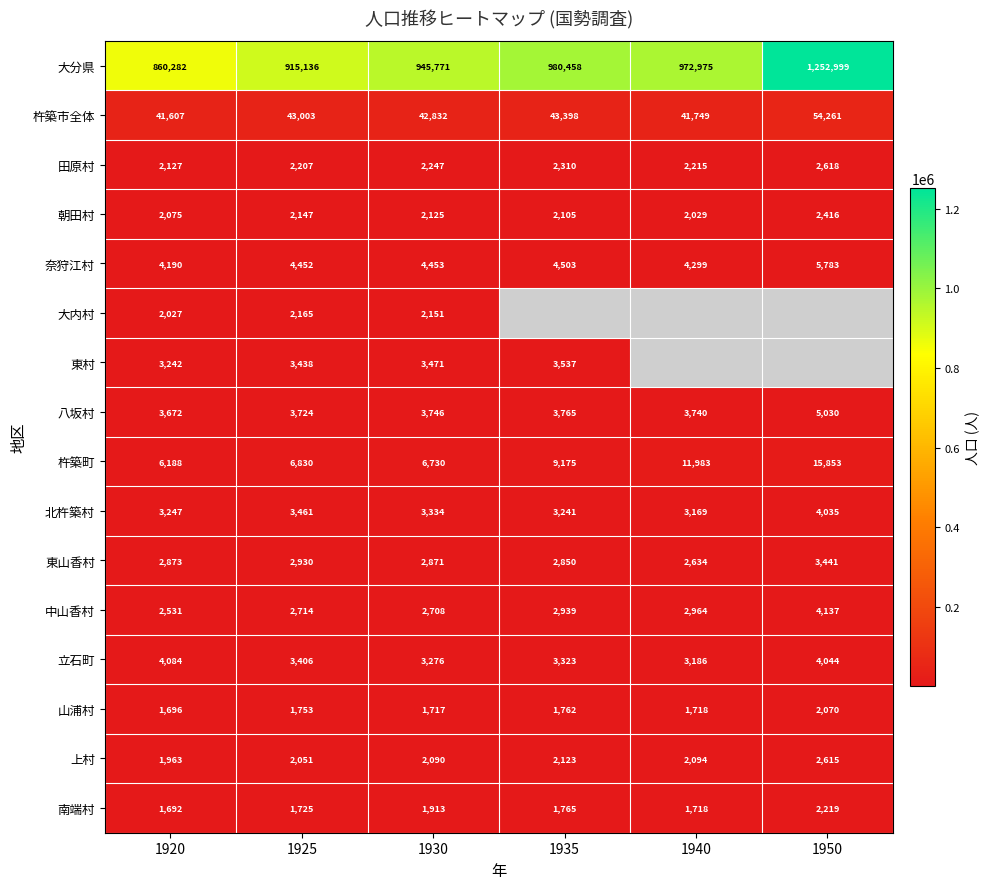

At how many categories does at least one series exceed 1036115?

1